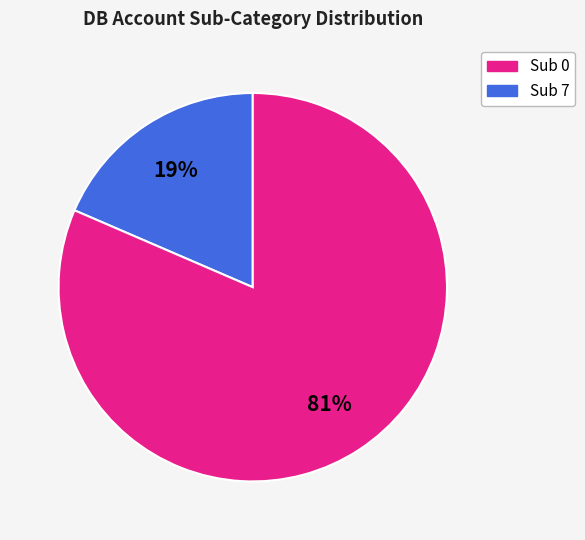

How many slices are in this pie chart?

2